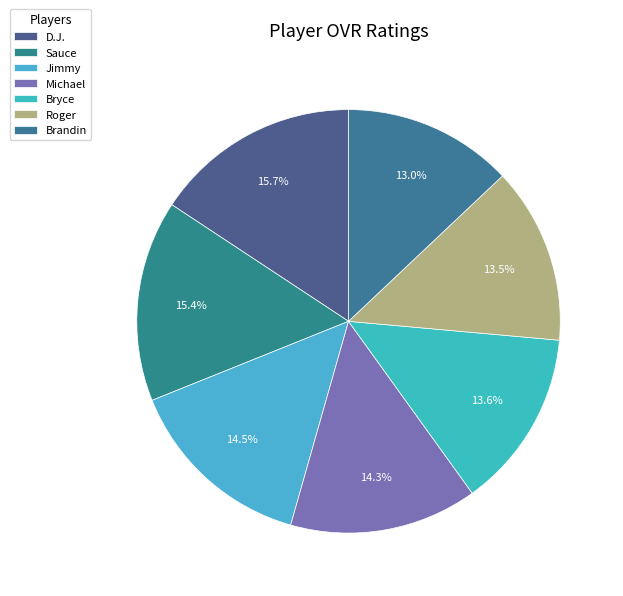

To the nearest percent, what is the average slice percentage?

14%